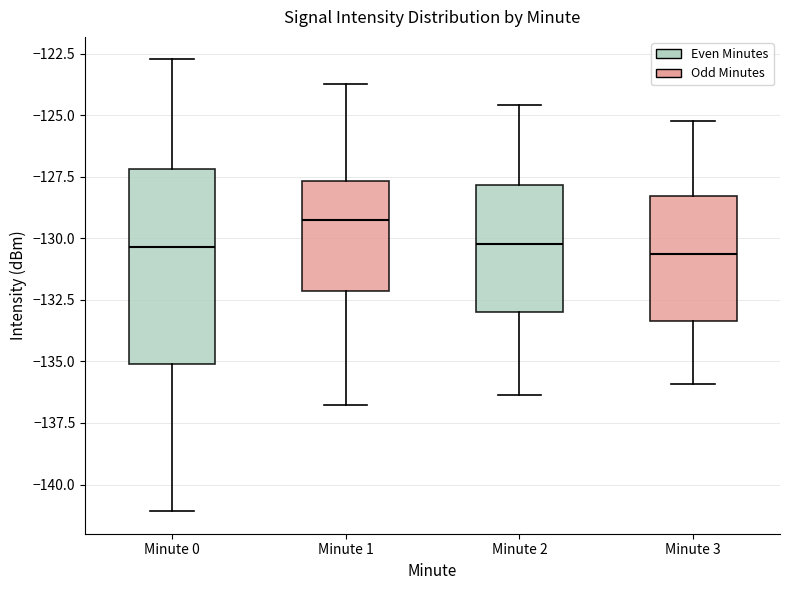

Reading left to right, transcribe this box plot: for each box, give where its median line is, the range the box spans, and where its two whiskers end, as read against the y-axis. The values are not printed on the chart, so give them approximately, as read against the axis.

Minute 0: median -130.5, box -135.0 to -127.0, whiskers -141.0 to -122.5
Minute 1: median -129.0, box -132.0 to -127.5, whiskers -137.0 to -123.5
Minute 2: median -130.0, box -133.0 to -128.0, whiskers -136.5 to -124.5
Minute 3: median -130.5, box -133.5 to -128.5, whiskers -136.0 to -125.0